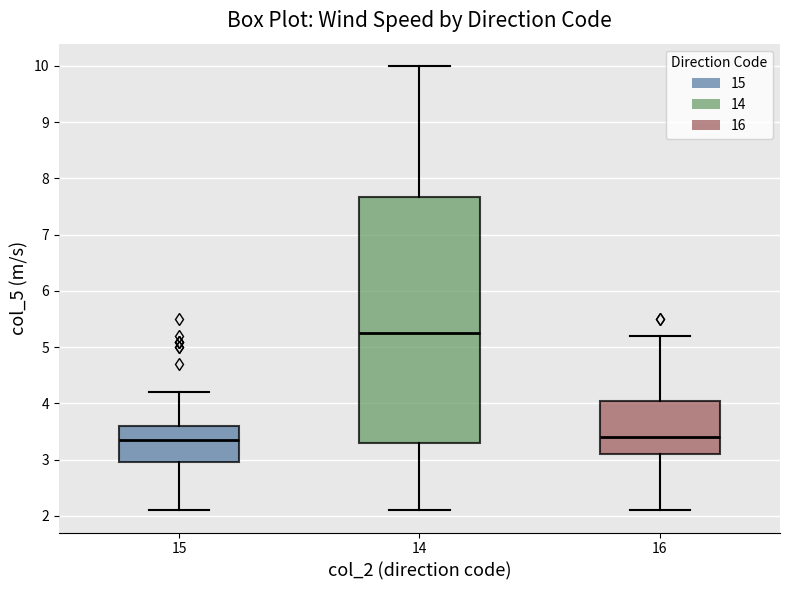

Which box is the tallest, from its lower edge to its upper edge?

14